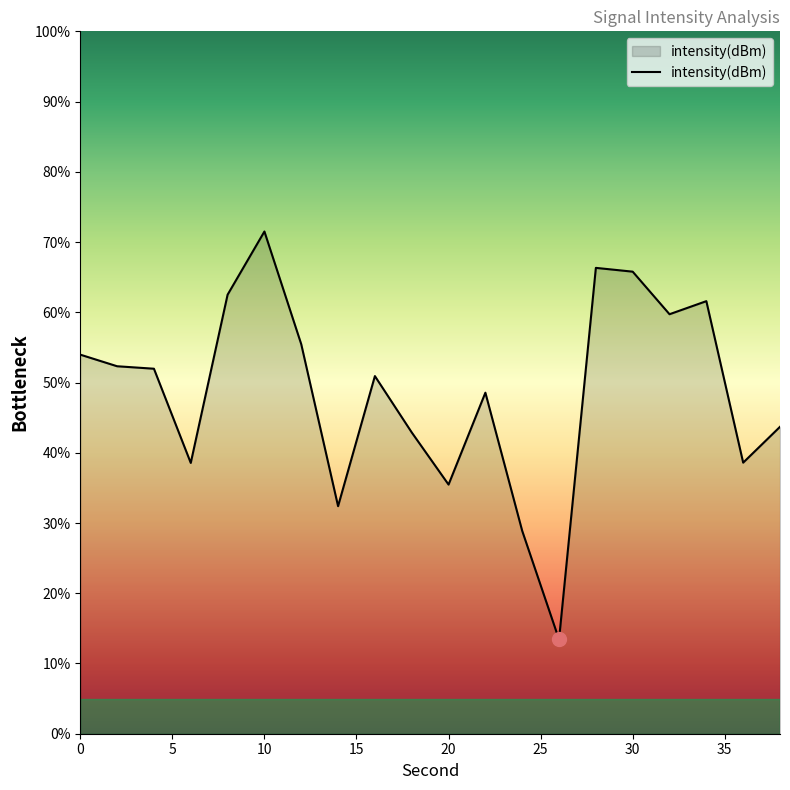

How many series are shown in this chart?

1